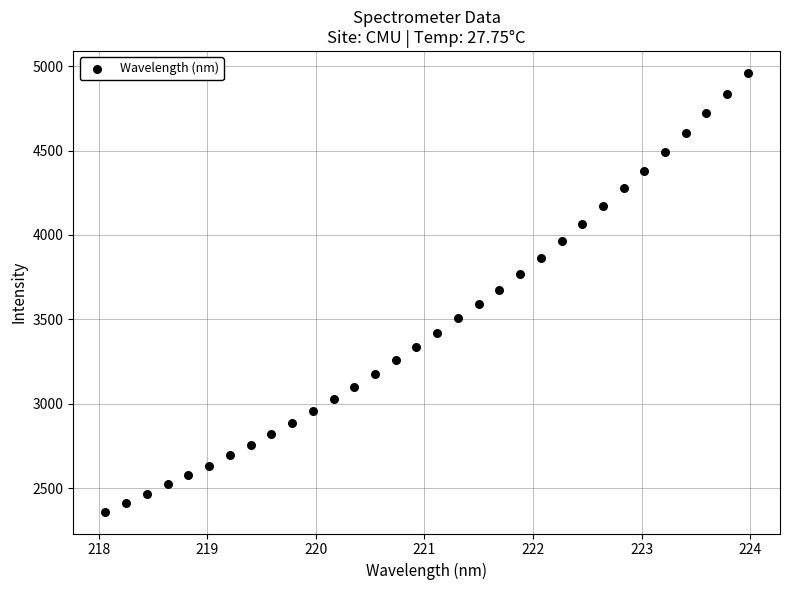

What is the range of X values (max minus min)?

5.9